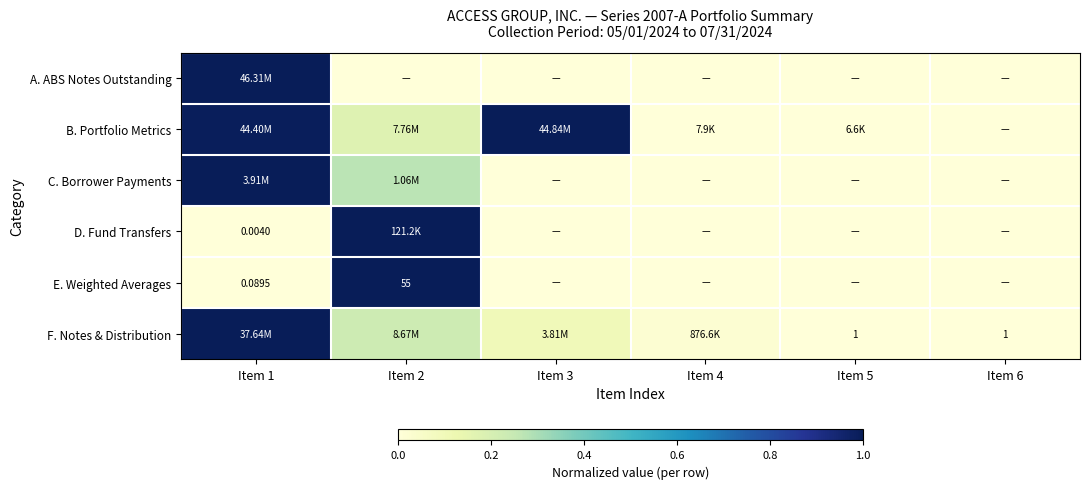

At which label does F. Notes & Distribution reach its peak?

Item 1